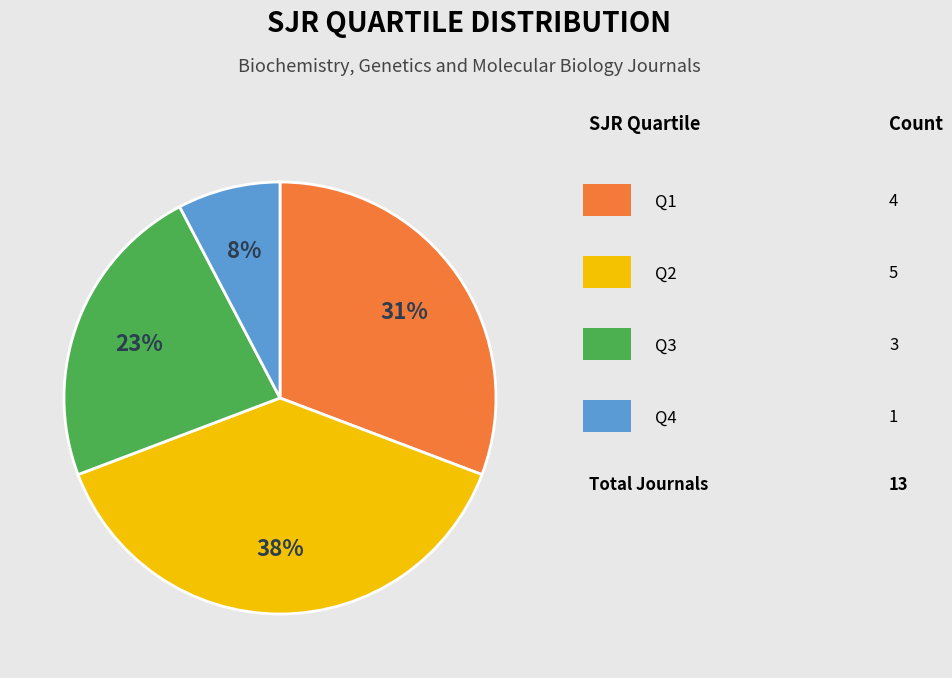

To the nearest percent, what is the average slice percentage?

25%